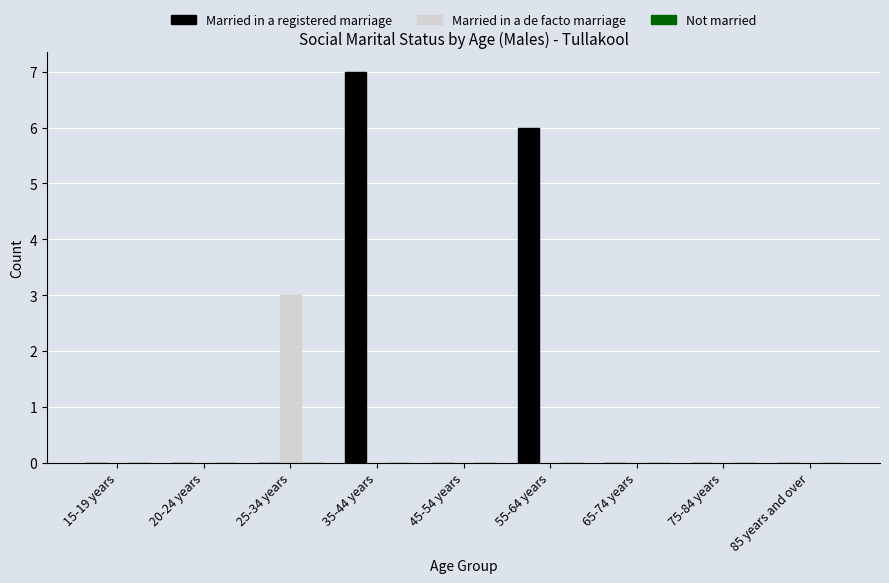

Count the number of categories in the chart.

9